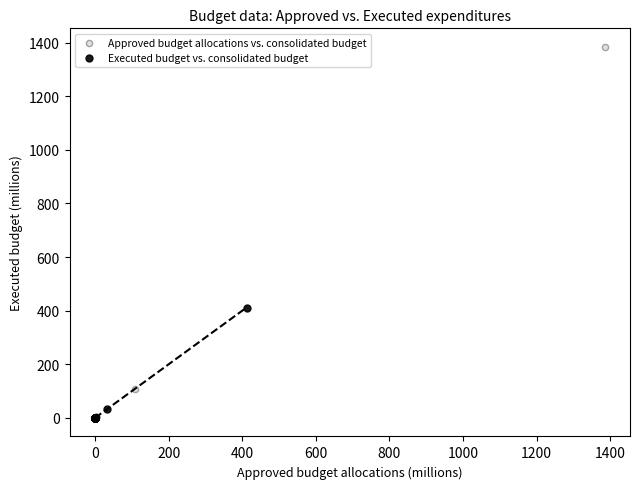

Which series reaches the maximum Y coordinate?

Approved budget allocations vs. consolidated budget